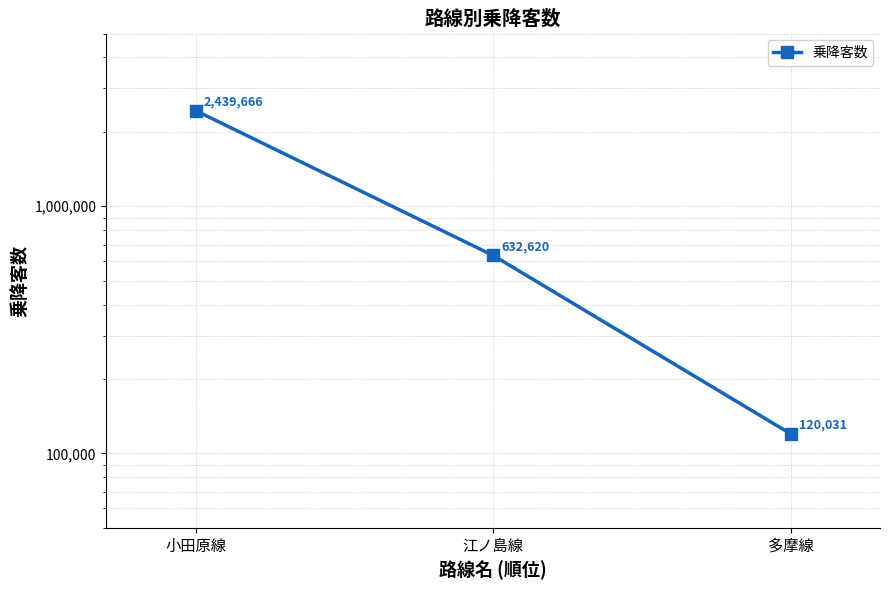

Reading right to left, transcribe all the data shown in this chart.

多摩線=120031	江ノ島線=632620	小田原線=2439666